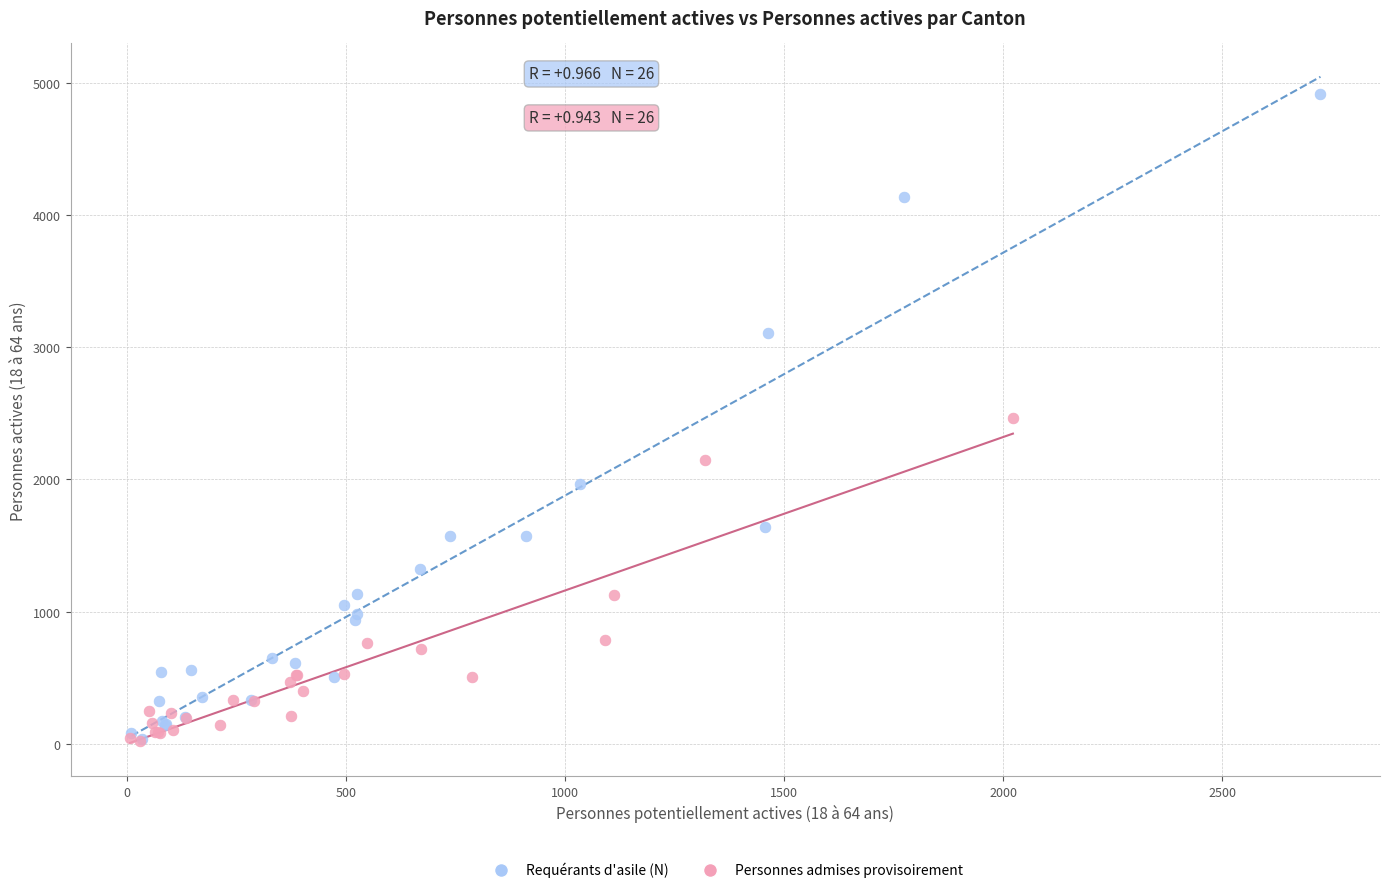

Which series reaches the maximum Y coordinate?

Requérants d'asile (N)